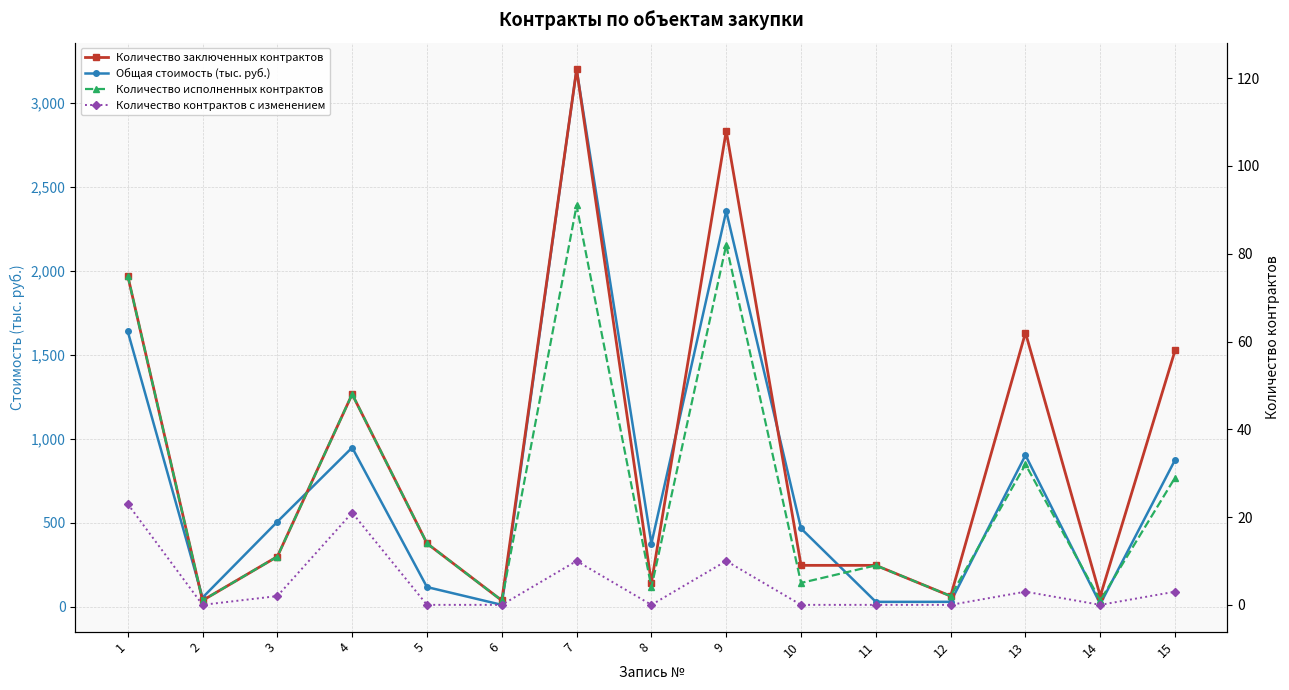

What is the sum of the Количество контрактов с изменением values at 4 and 1?

44.0